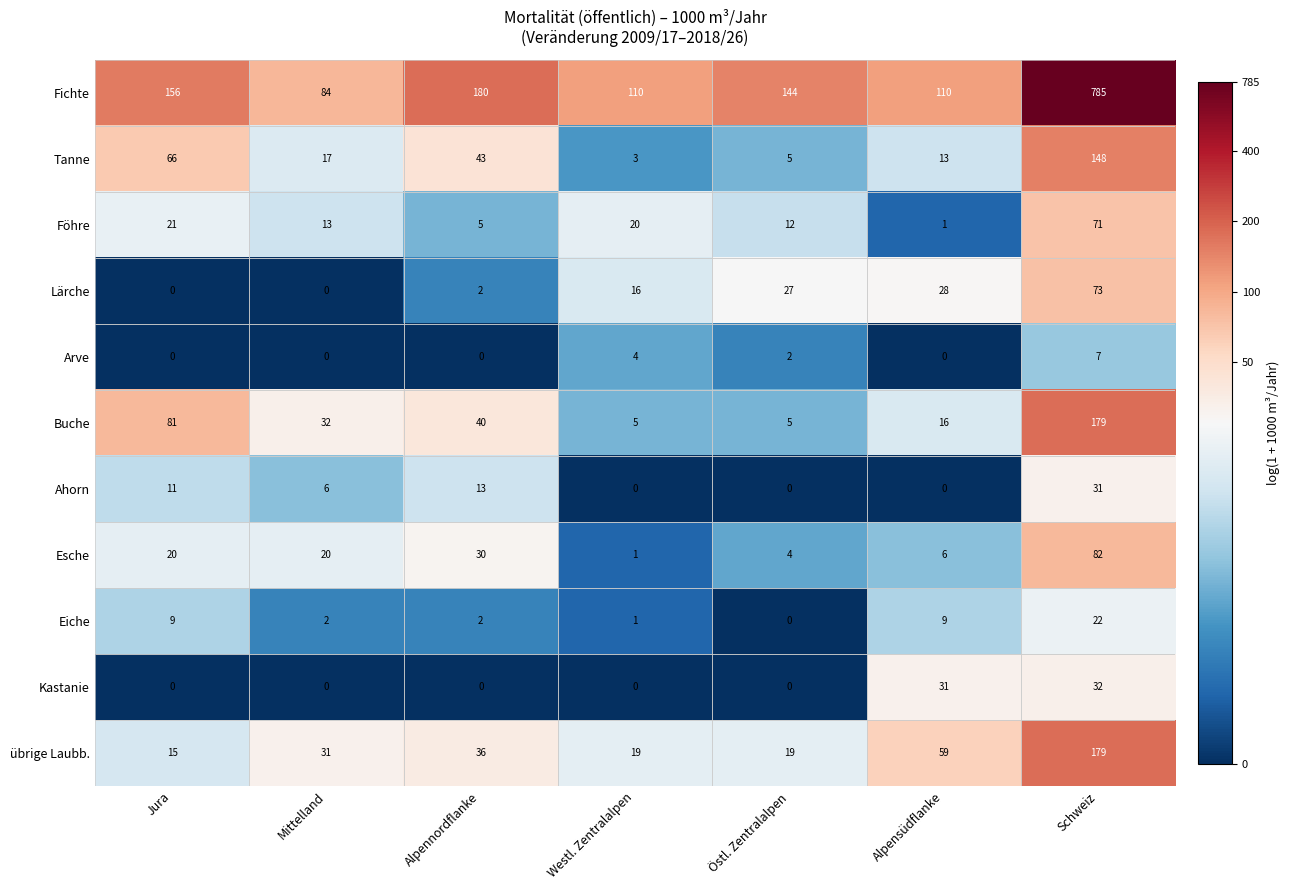

At which category is the sum across all series the highest?

Schweiz